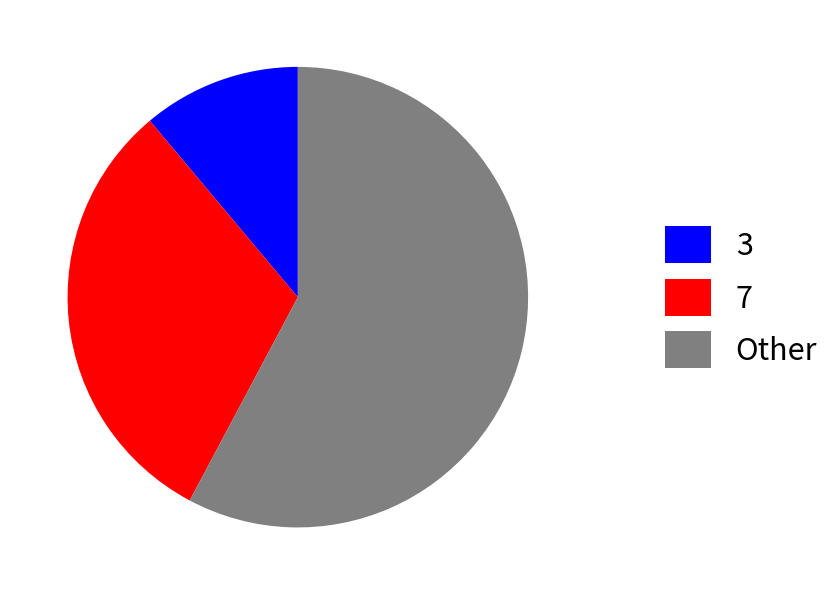

Is it true that Other is 43% of the pie?

False